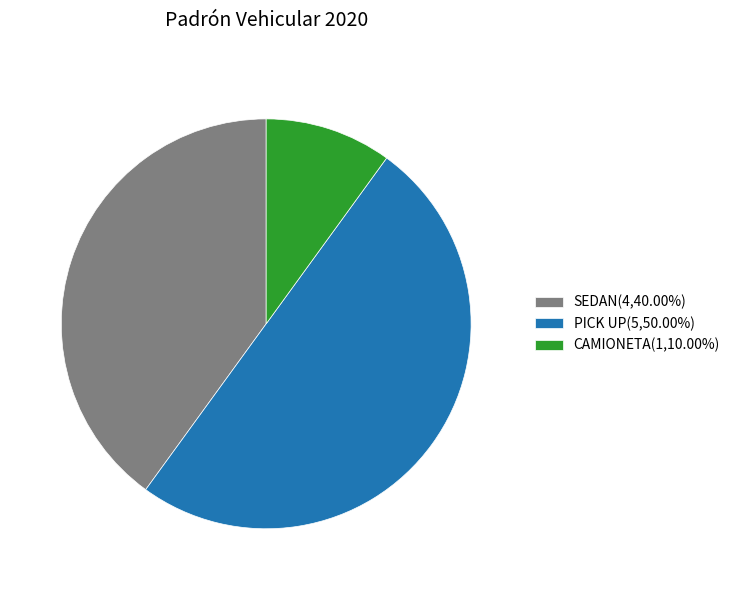

Approximately how many times larger is the value at SEDAN(4,40.00%) compared to PICK UP(5,50.00%)?

0.8